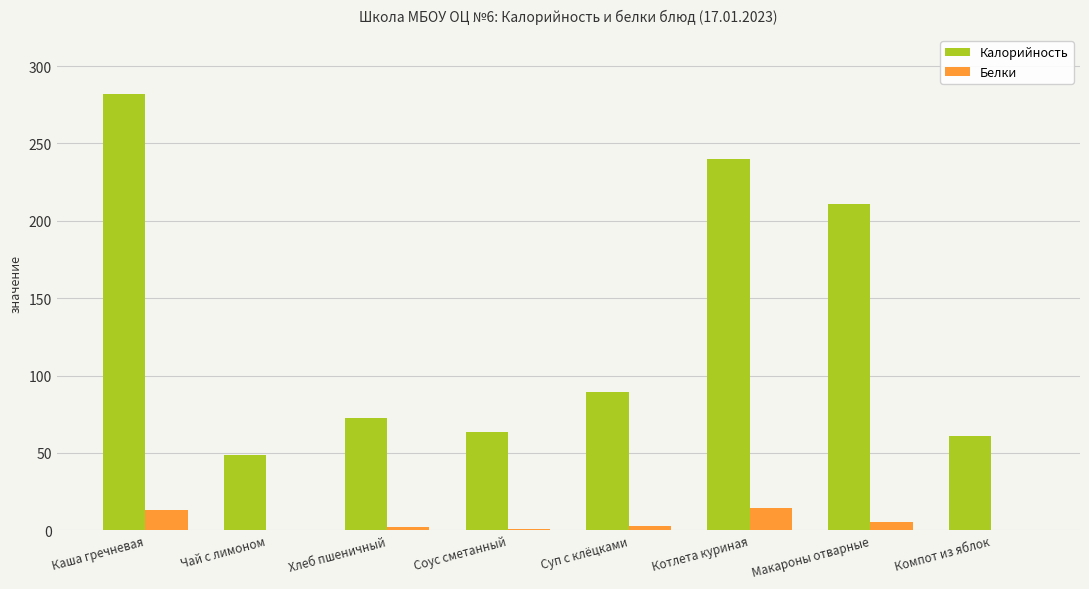

At which label is Калорийность closest to 165?

Макароны отварные